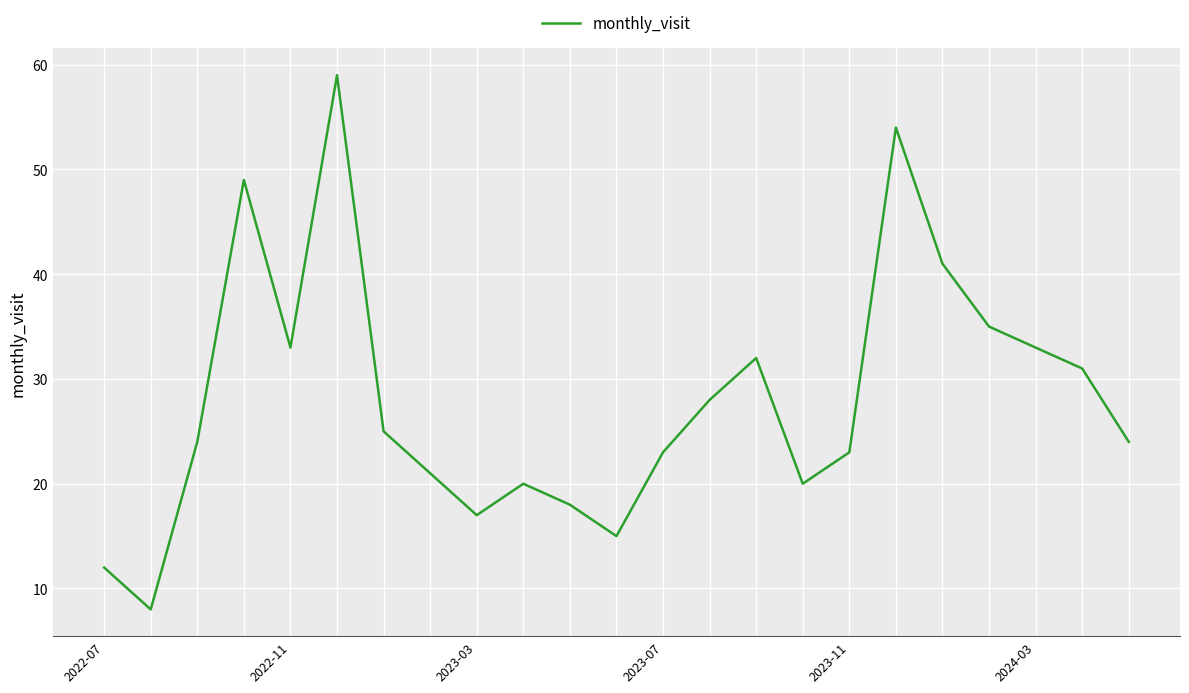

What is the minimum value shown in the chart?

8